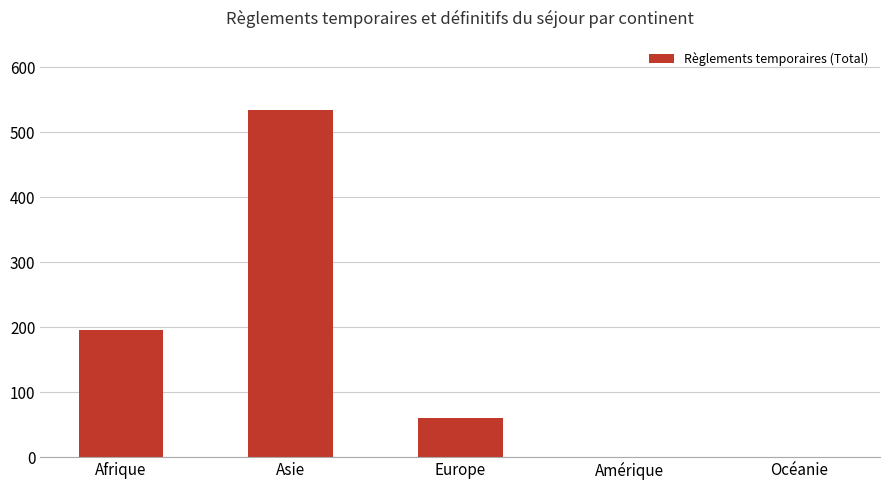

How many categories are shown in the chart?

5